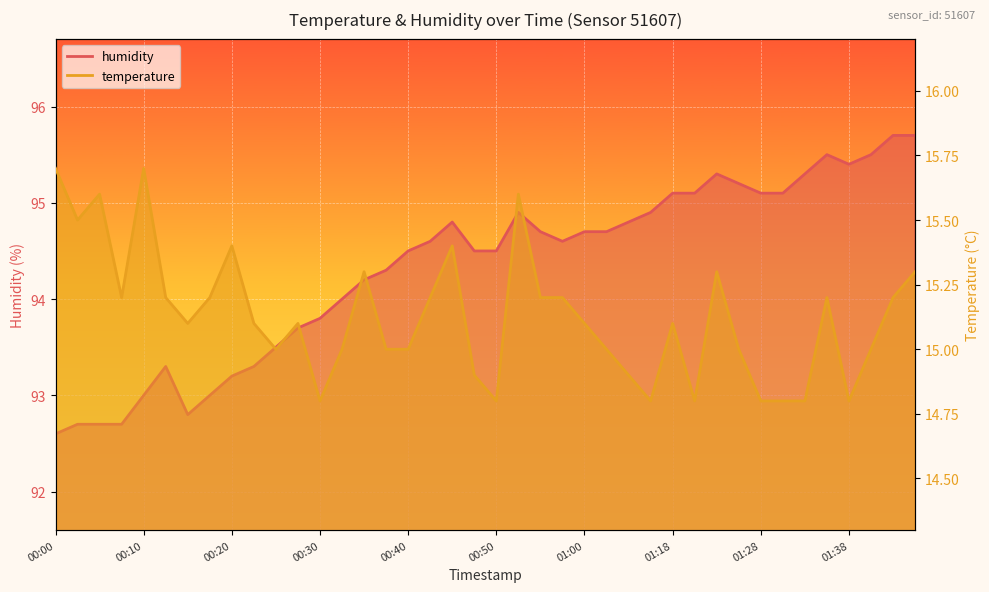

Reading left to right, what are all the values shown in this chart?

temperature: 00:00=15.7	00:03=15.5	00:05=15.6	00:08=15.2	00:10=15.7	00:13=15.2	00:15=15.1	00:18=15.2	00:20=15.4	00:23=15.1	00:25=15.0	00:27=15.1	00:30=14.8	00:32=15.0	00:35=15.3	00:37=15.0	00:40=15.0	00:43=15.2	00:45=15.4	00:47=14.9	00:50=14.8	00:52=15.6	00:55=15.2	00:57=15.2	01:00=15.1	01:02=15.0	01:05=14.9	01:16=14.8	01:18=15.1	01:21=14.8	01:23=15.3	01:26=15.0	01:28=14.8	01:31=14.8	01:33=14.8	01:36=15.2	01:38=14.8	01:41=15.0	01:43=15.2	01:46=15.3
humidity: 00:00=92.6	00:03=92.7	00:05=92.7	00:08=92.7	00:10=93.0	00:13=93.3	00:15=92.8	00:18=93.0	00:20=93.2	00:23=93.3	00:25=93.5	00:27=93.7	00:30=93.8	00:32=94.0	00:35=94.2	00:37=94.3	00:40=94.5	00:43=94.6	00:45=94.8	00:47=94.5	00:50=94.5	00:52=94.9	00:55=94.7	00:57=94.6	01:00=94.7	01:02=94.7	01:05=94.8	01:16=94.9	01:18=95.1	01:21=95.1	01:23=95.3	01:26=95.2	01:28=95.1	01:31=95.1	01:33=95.3	01:36=95.5	01:38=95.4	01:41=95.5	01:43=95.7	01:46=95.7